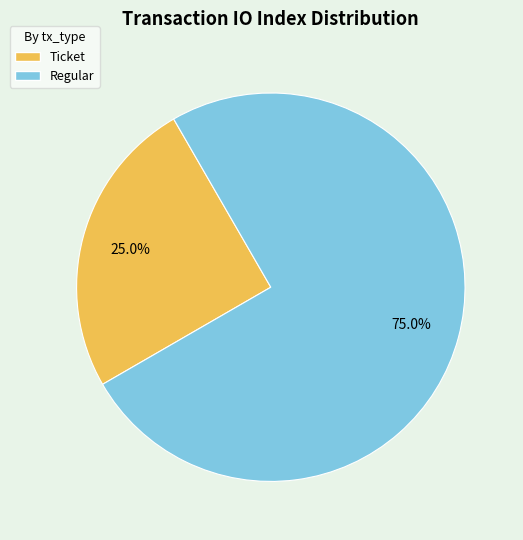

What percentage is the Regular slice, to the nearest percent?

75%